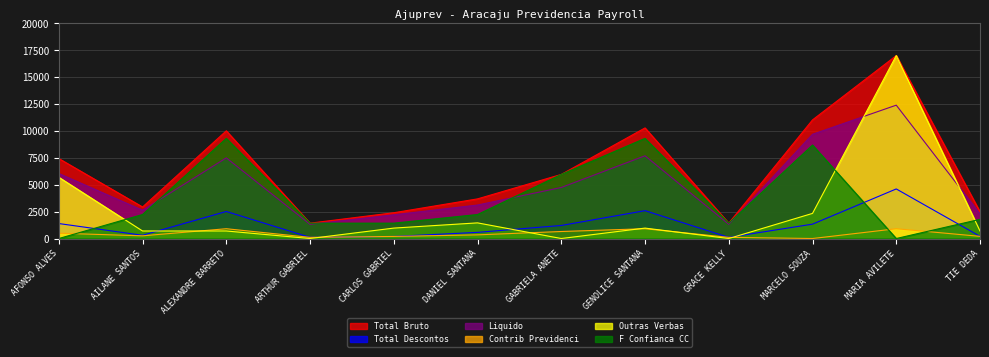

At which label is Total Descontos closest to 2352?

ALEXANDRE BARRETO